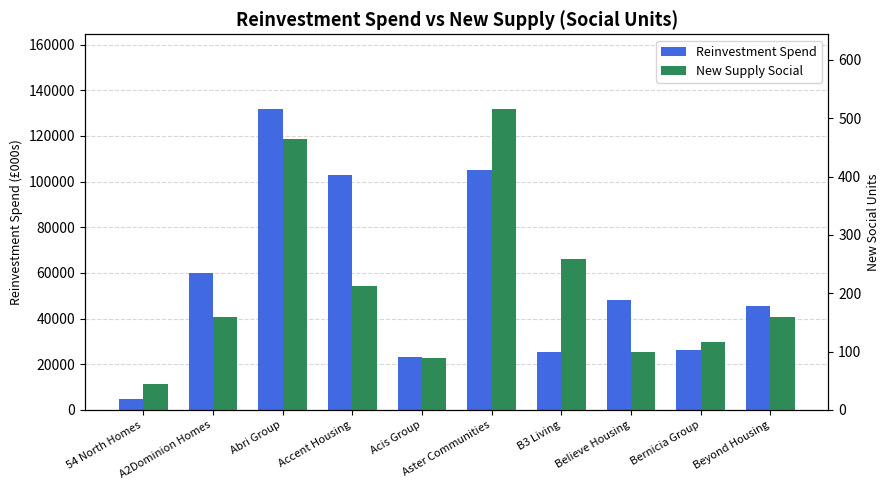

What is the label of the 3rd bar from the right?

Believe Housing